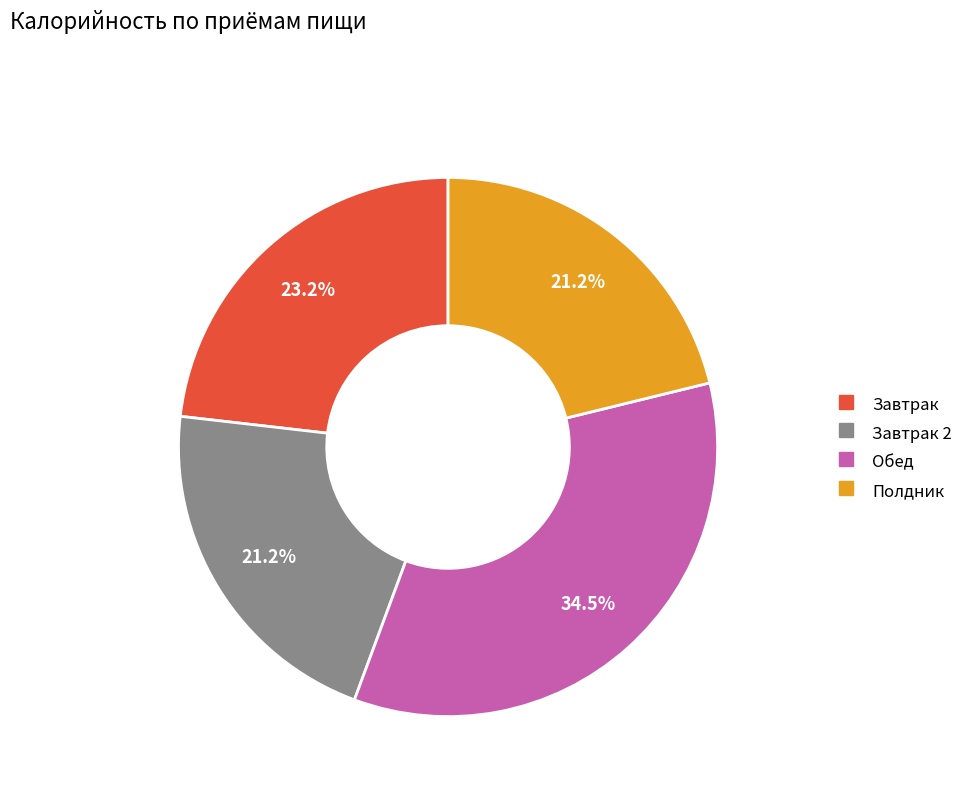

Is there any slice that represents more than half of the pie?

No